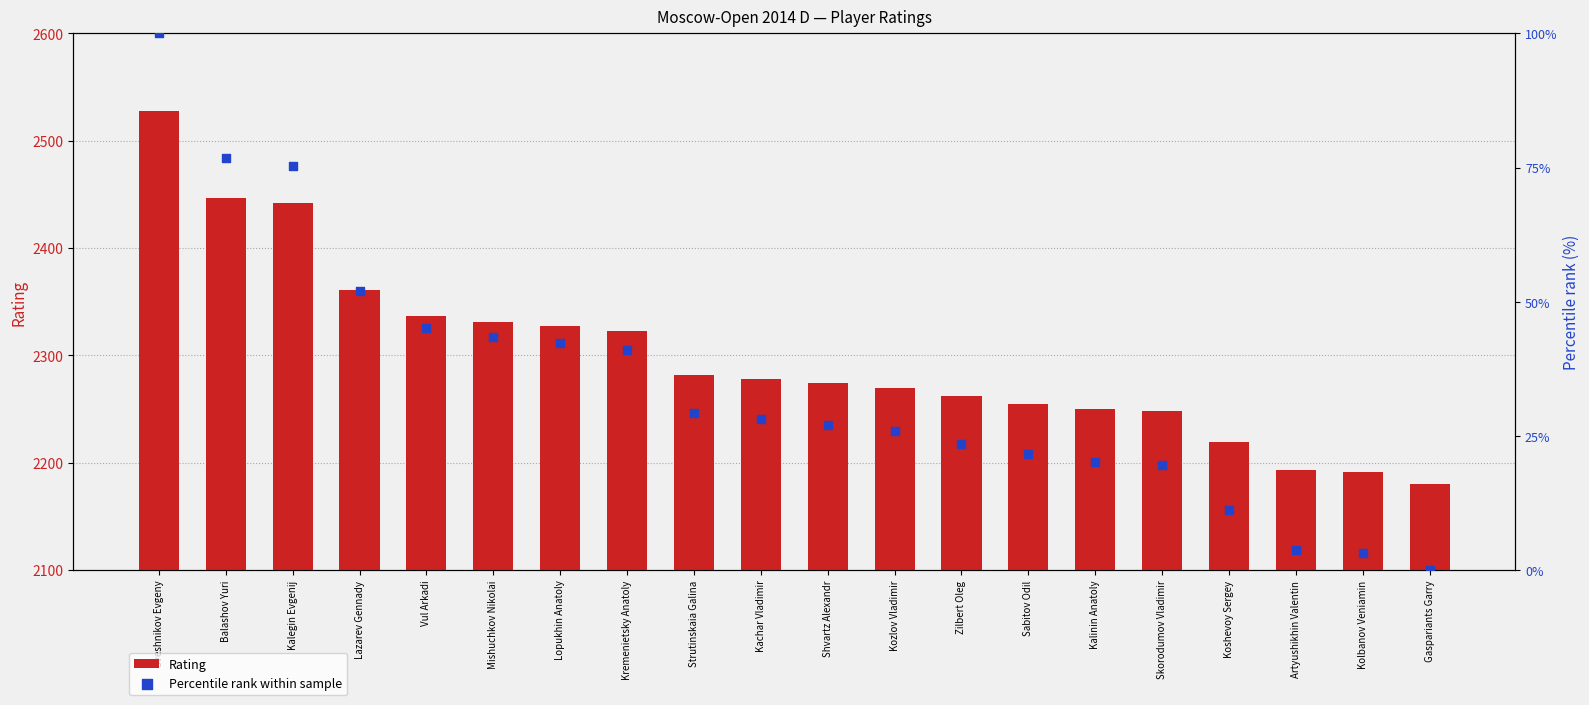

Which series contains the lowest Y value?

Percentile rank within sample